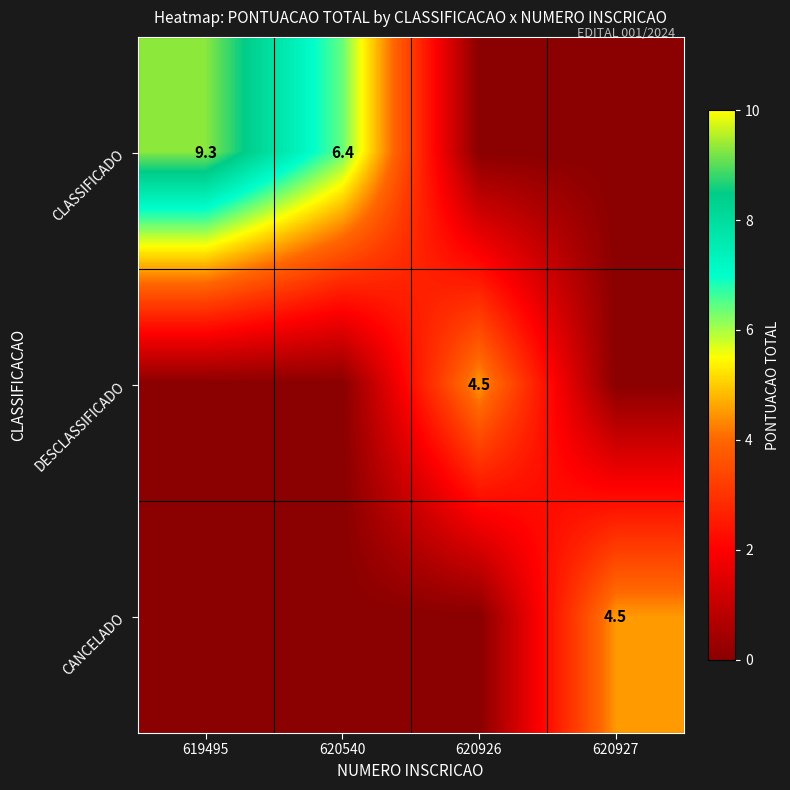

True or false: DESCLASSIFICADO has a value of 4.5 at 620926.

True